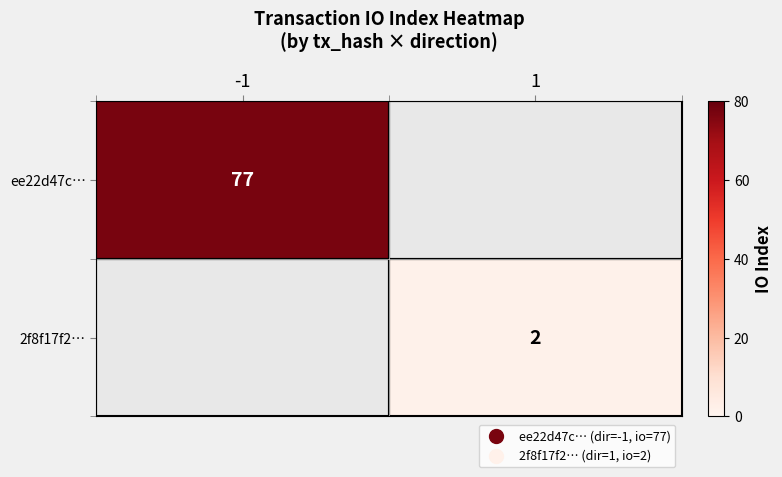

The value of ee22d47c… at -1 is 77. True or false?

True